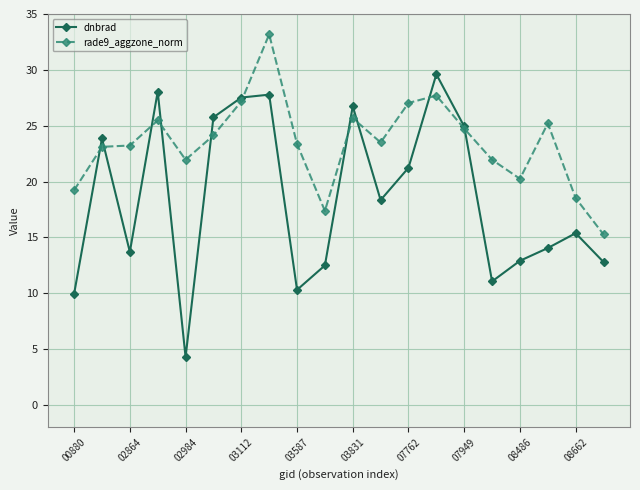

How many interior local valleys does the dnbrad series have?

5